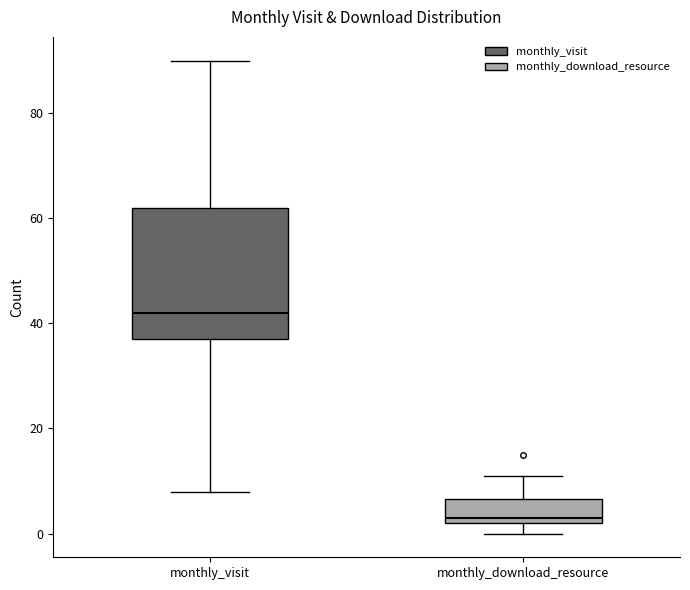

Comparing the boxes themselves (not the whiskers), which one is the tallest?

monthly_visit